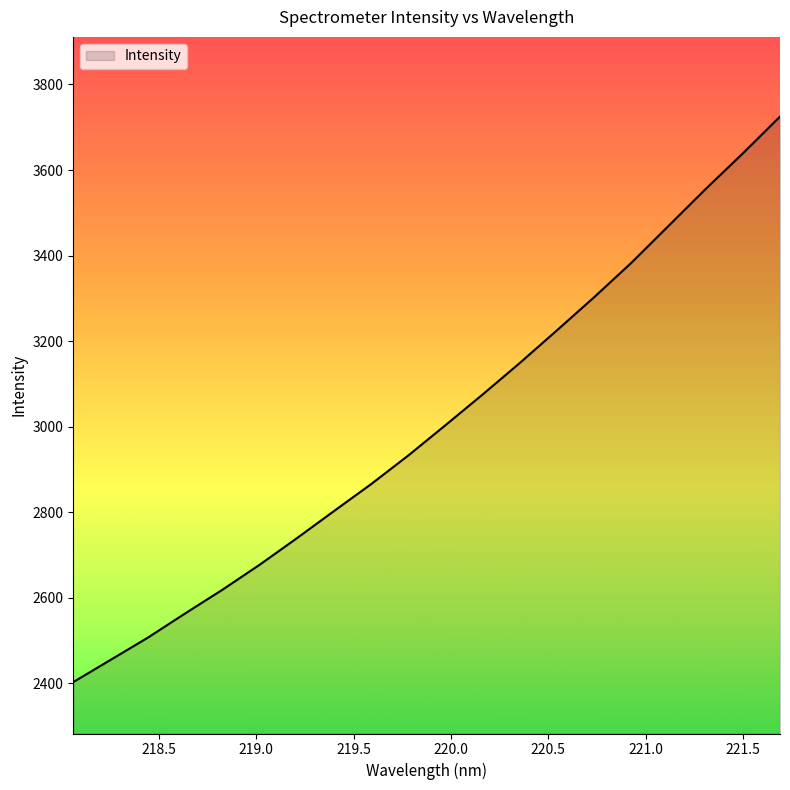

What is the difference between the maximum and minimum values?

1321.7